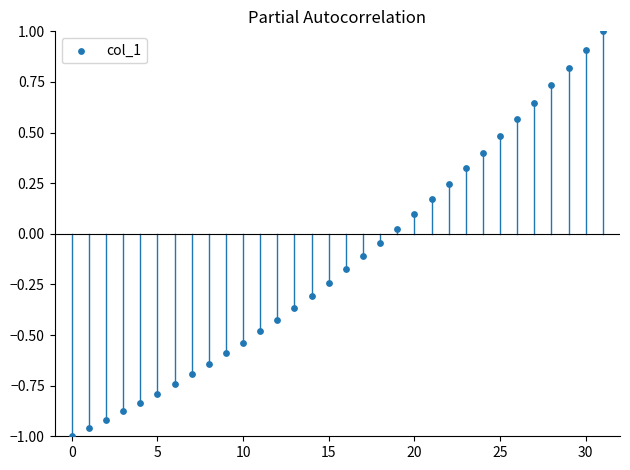

What is the range of Y values (max minus min)?

2.0